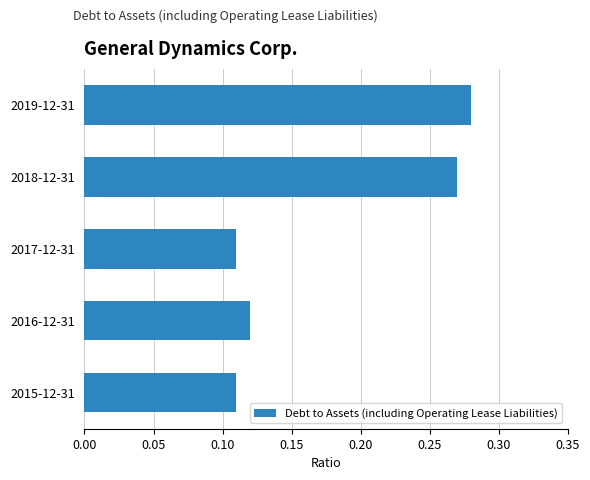

True or false: the data shows 0.4 at 2018-12-31.

False